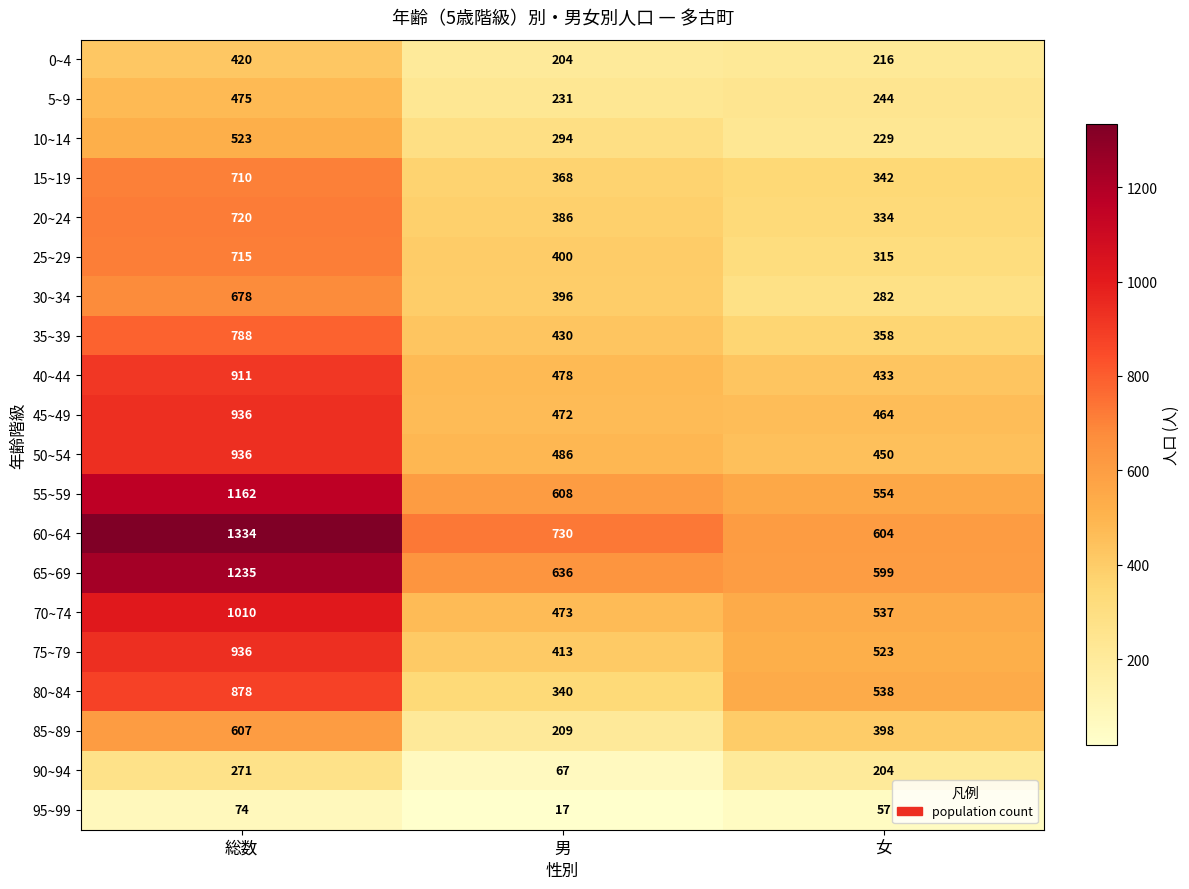

What is the difference between the second highest and minimum values in the 60~64 series?

126